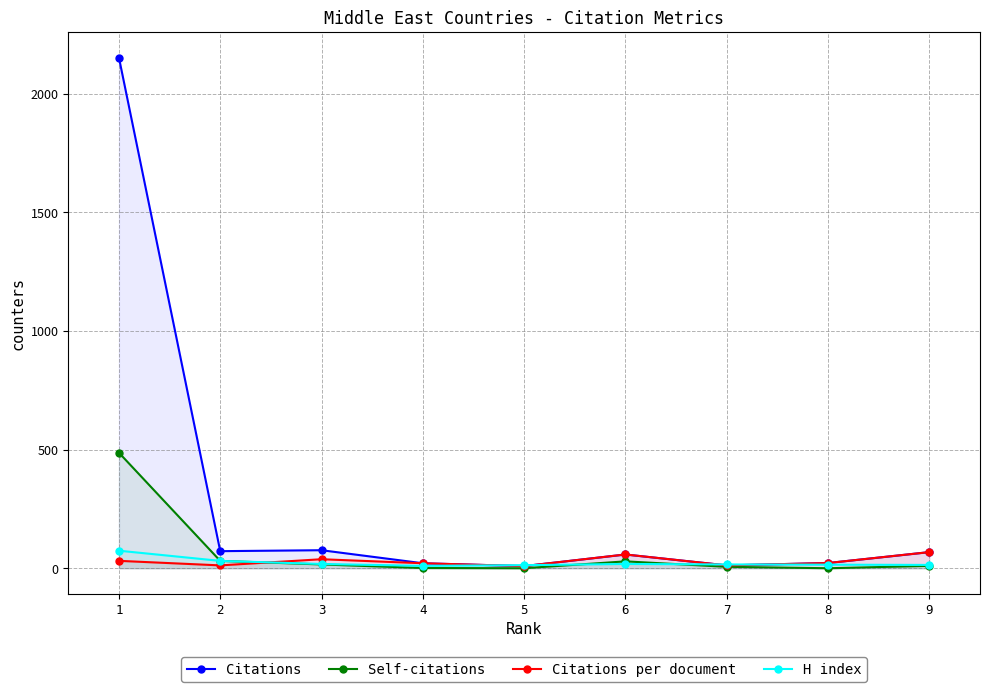

How many intersections are there between Citations per document and Self-citations?

1